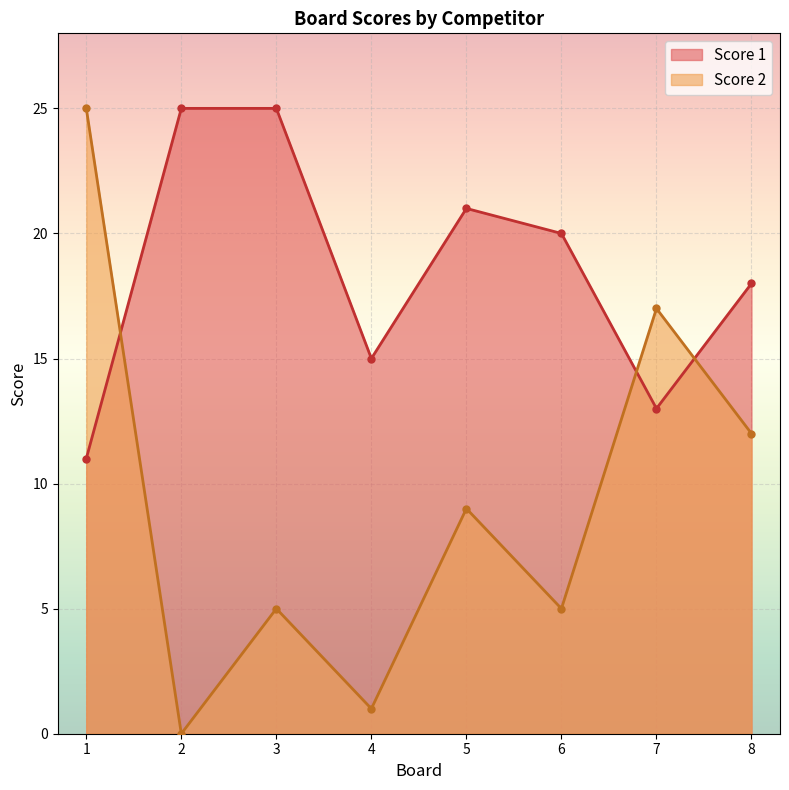

Which series ends up on top after the final intersection of Score 2 and Score 1?

Score 1